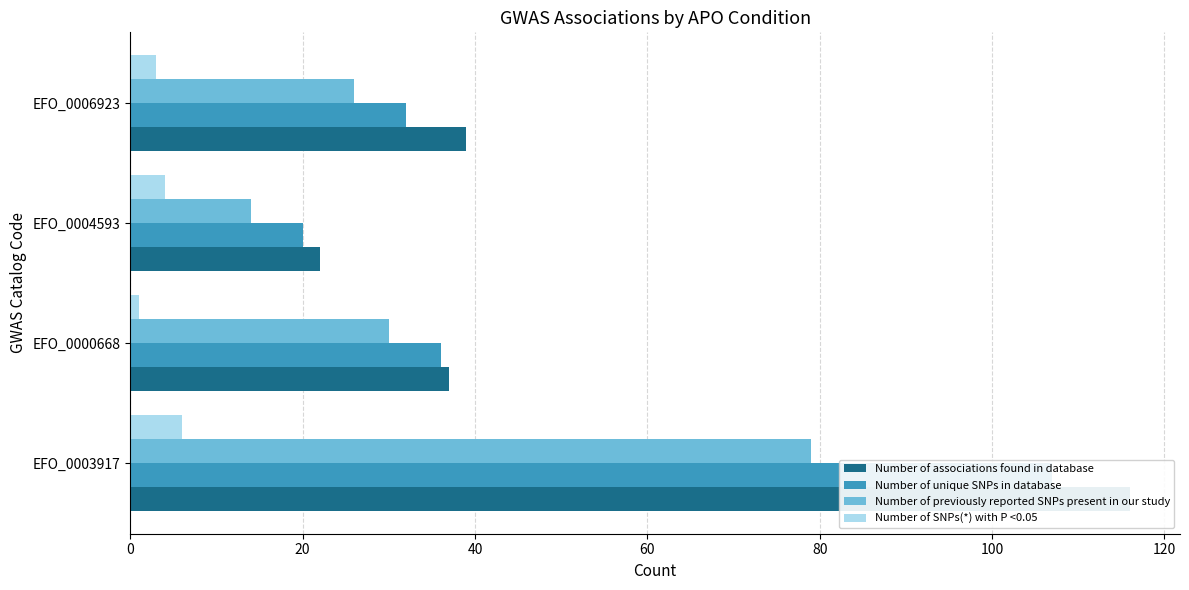

What is the spread (max minus min) of values at 0?

110